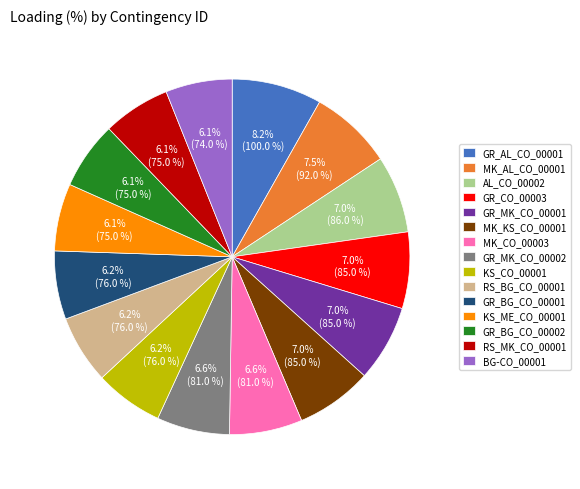

Combined, what portion of the pie is KS_CO_00001 and BG-CO_00001?

12.3%